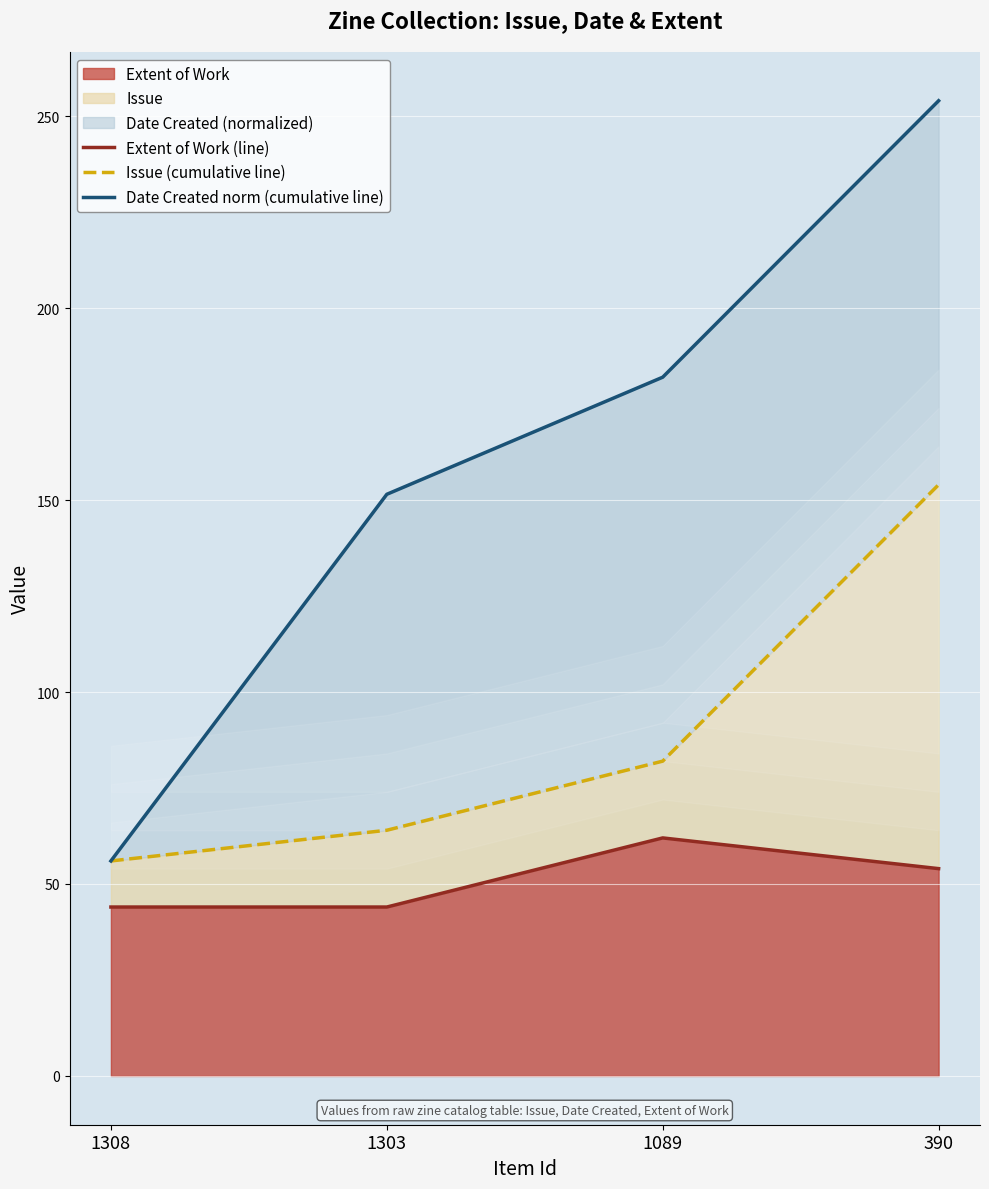

In Extent of Work, how many points are higher than both neighbors (excluding endpoints)?

1